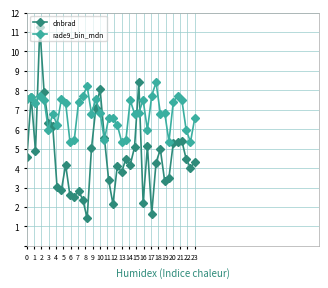

How many lines are shown in the chart?

2